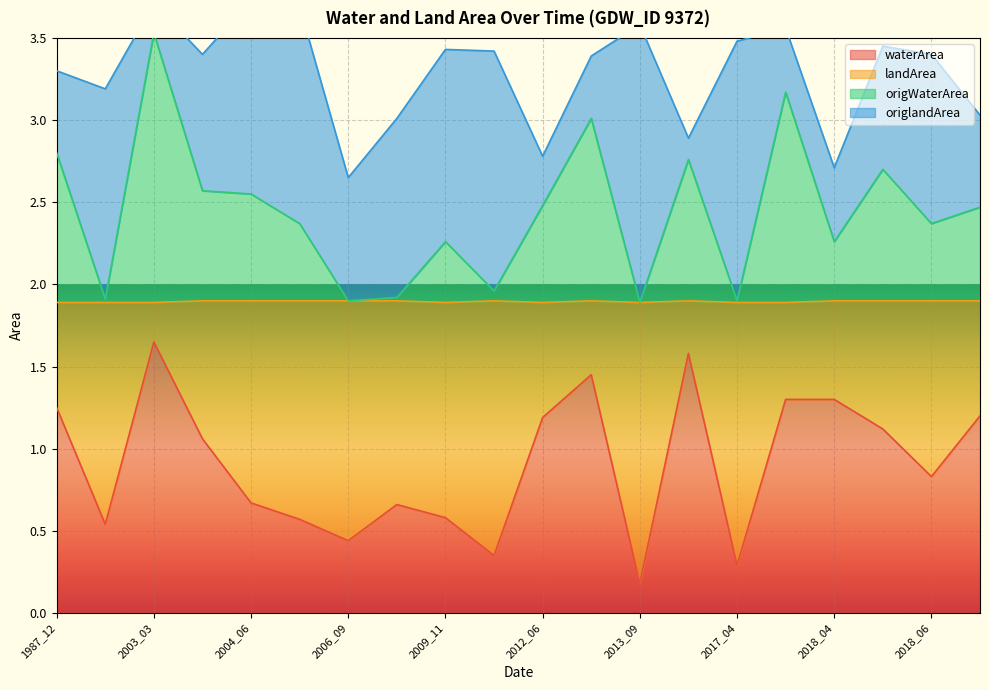

In origWaterArea, how many points are higher than both neighbors (excluding endpoints)?

6